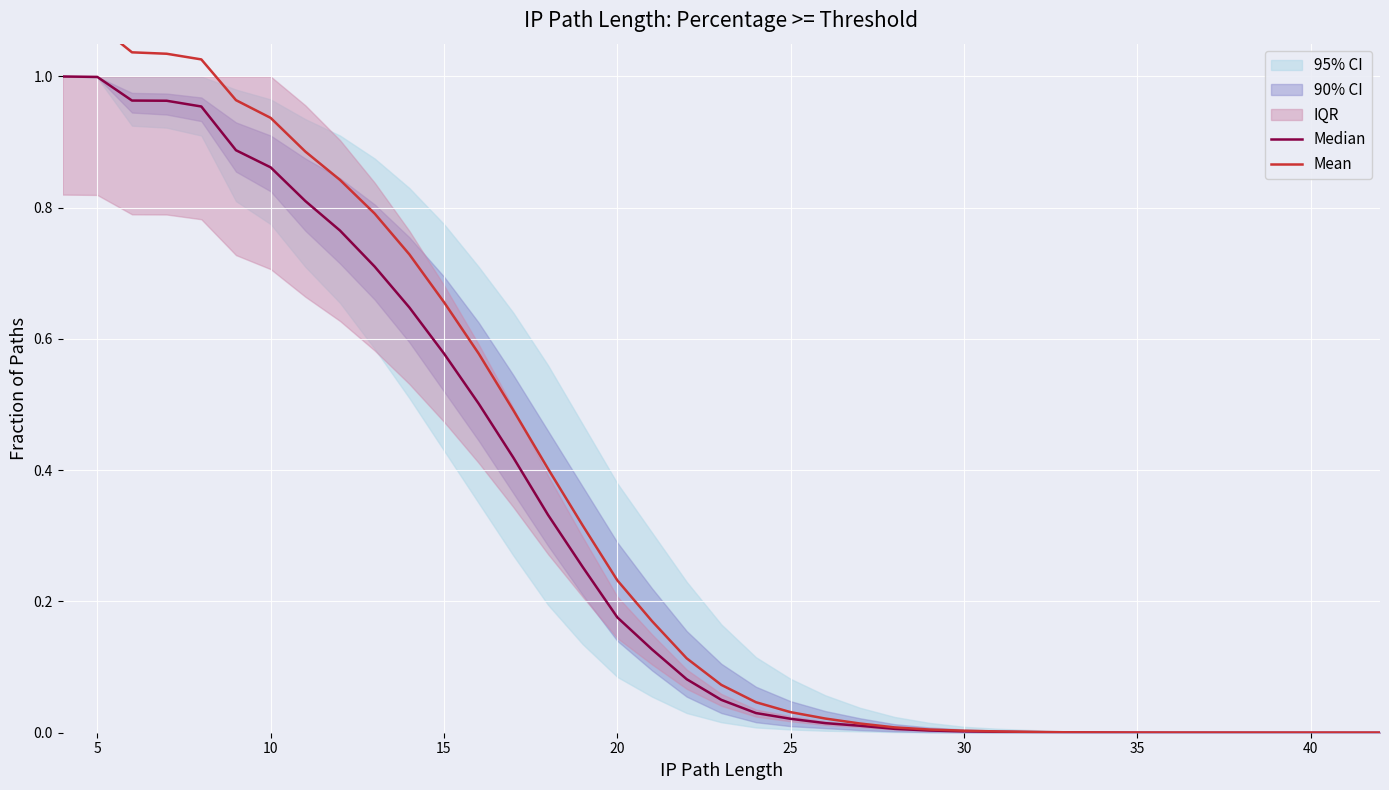

Which series has the largest total across all categories?

Mean